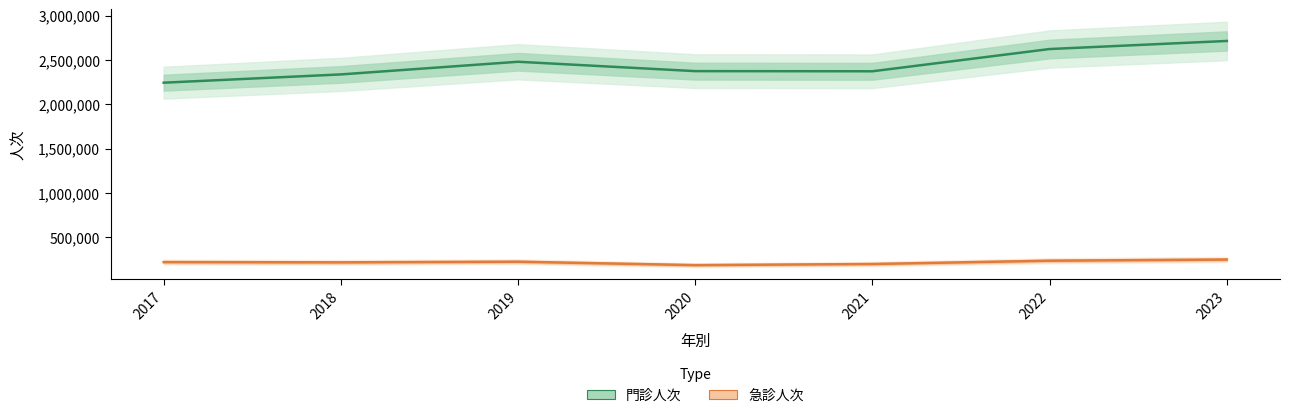

True or false: 急診人次 has more than 1 points higher than both neighbors.

False